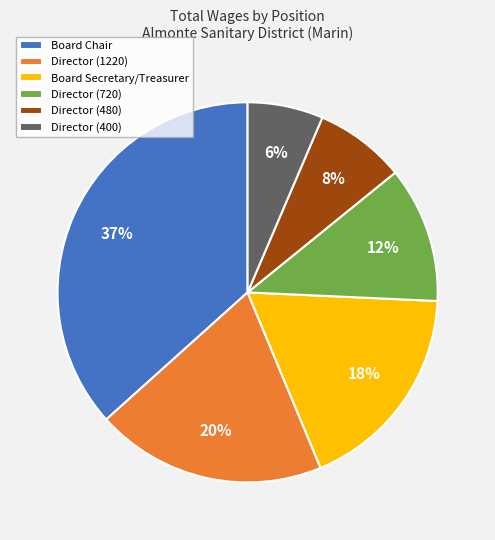

Approximately how many times larger is the value at Director (480) compared to Director (1220)?

0.4